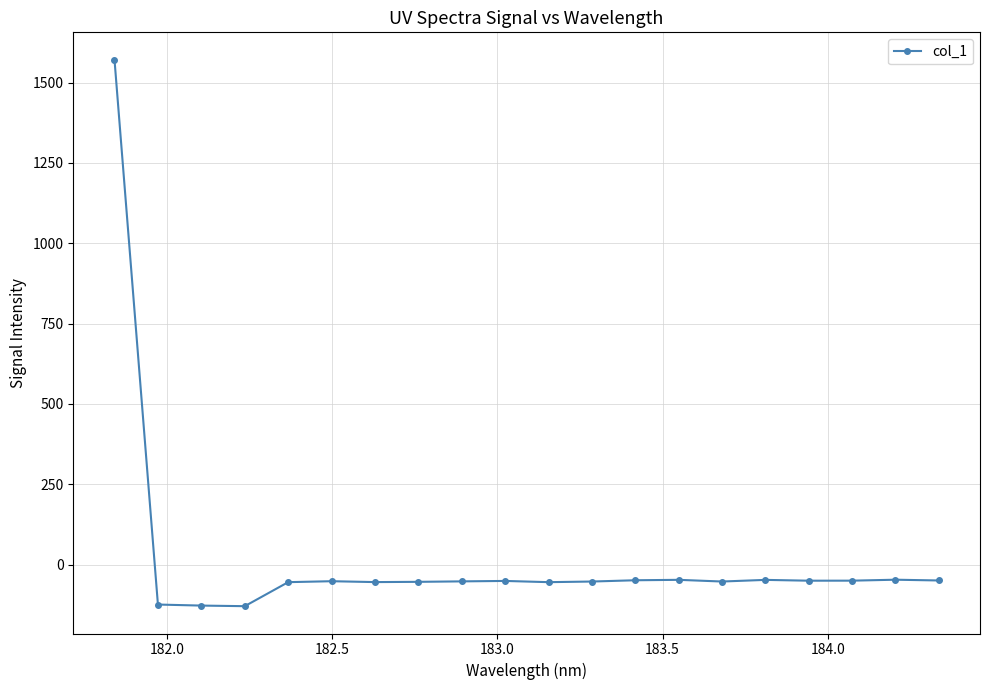

What is the value of the 5th point from the left?

-54.8